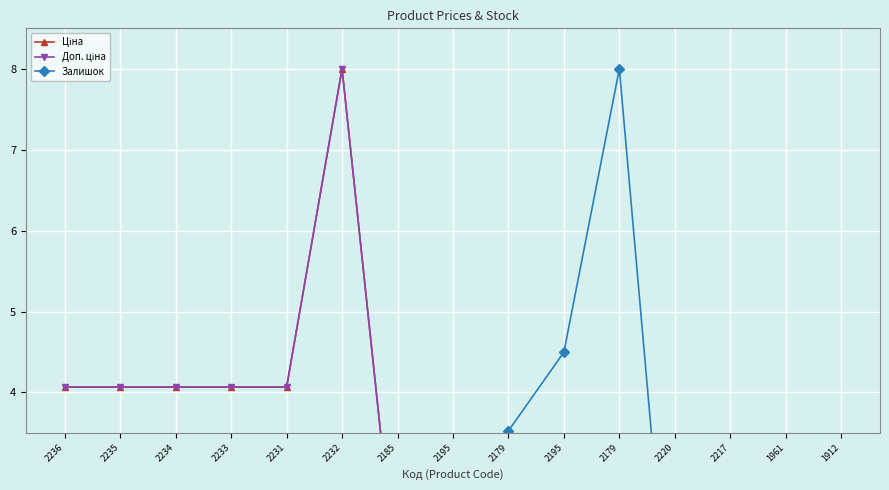

What is the total value across all series at 2232?

16.0